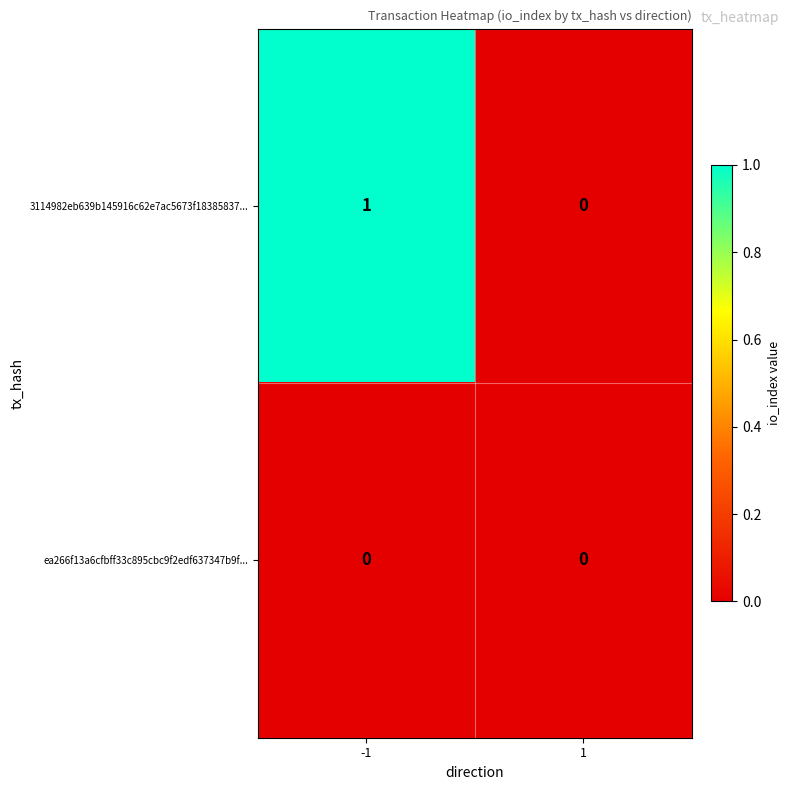

Reading left to right, what are all the values shown in this chart?

3114982eb639b145916c62e7ac5673f18385837...: 1	0
ea266f13a6cfbff33c895cbc9f2edf637347b9f...: 0	0